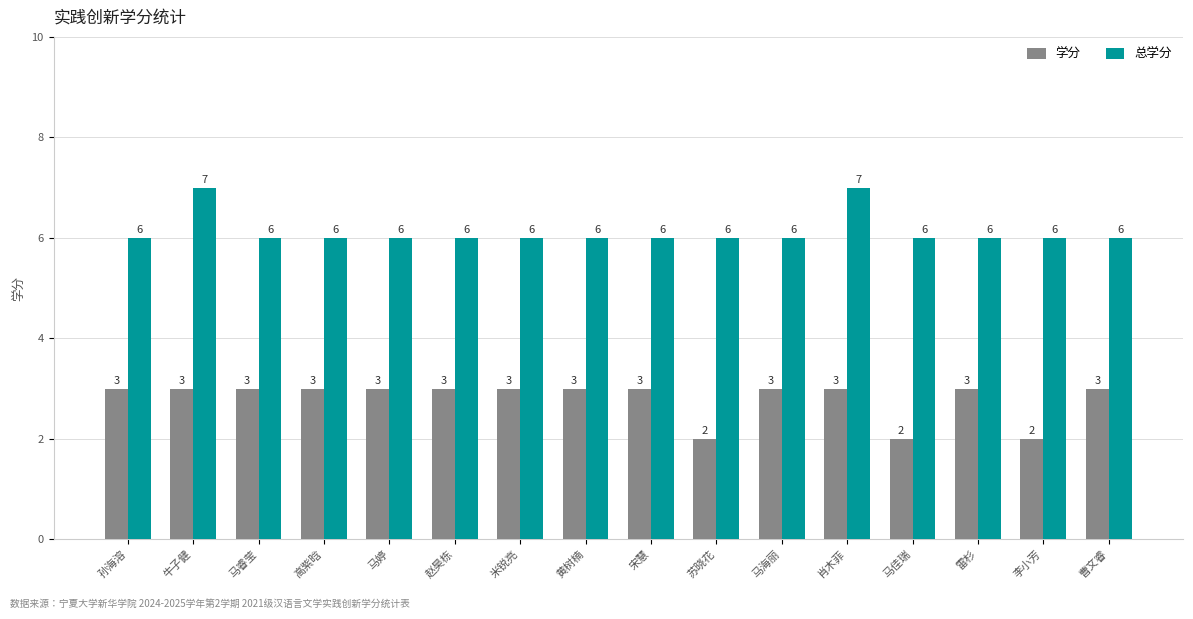

What is the lowest value of the 学分 series?

2